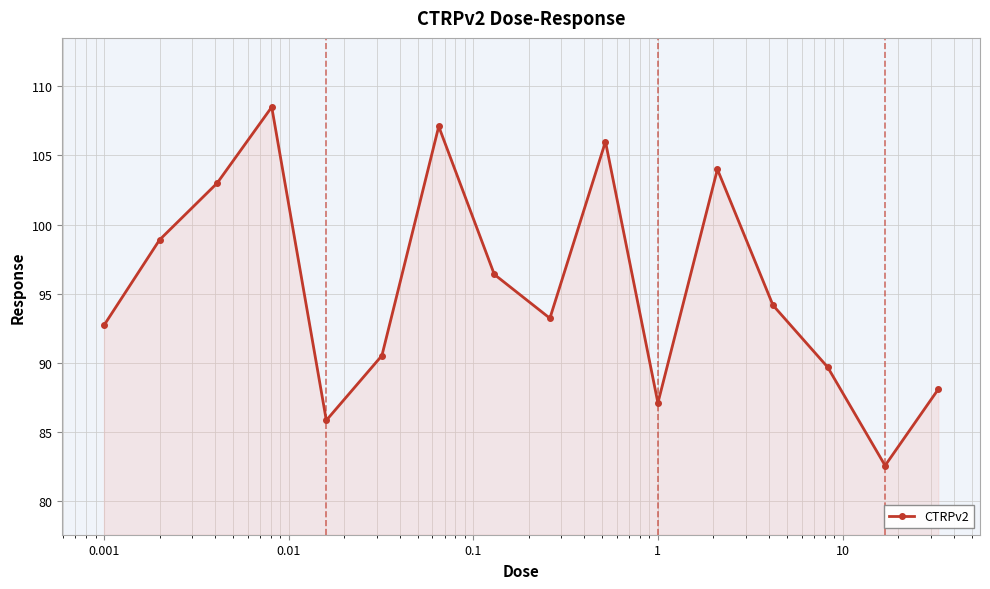

What is the minimum value shown in the chart?

82.6